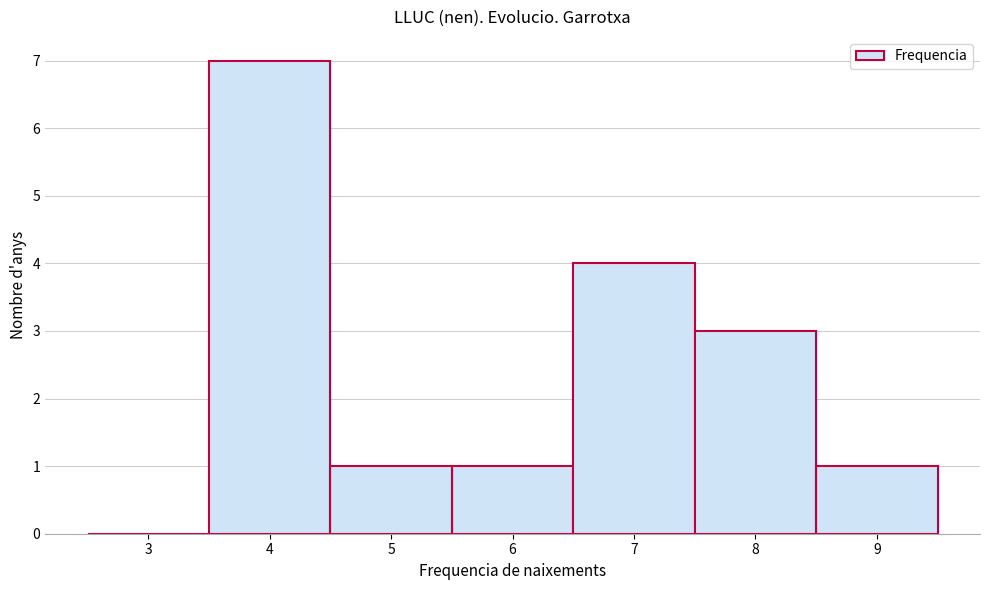

Reading left to right, list every bar in this chart as the range it spans on the x-axis followed by its height. The values are not printed on the chart, so give them approximately, as read against the axis.

2.5 to 3.5: 0
3.5 to 4.5: 7
4.5 to 5.5: 1
5.5 to 6.5: 1
6.5 to 7.5: 4
7.5 to 8.5: 3
8.5 to 9.5: 1